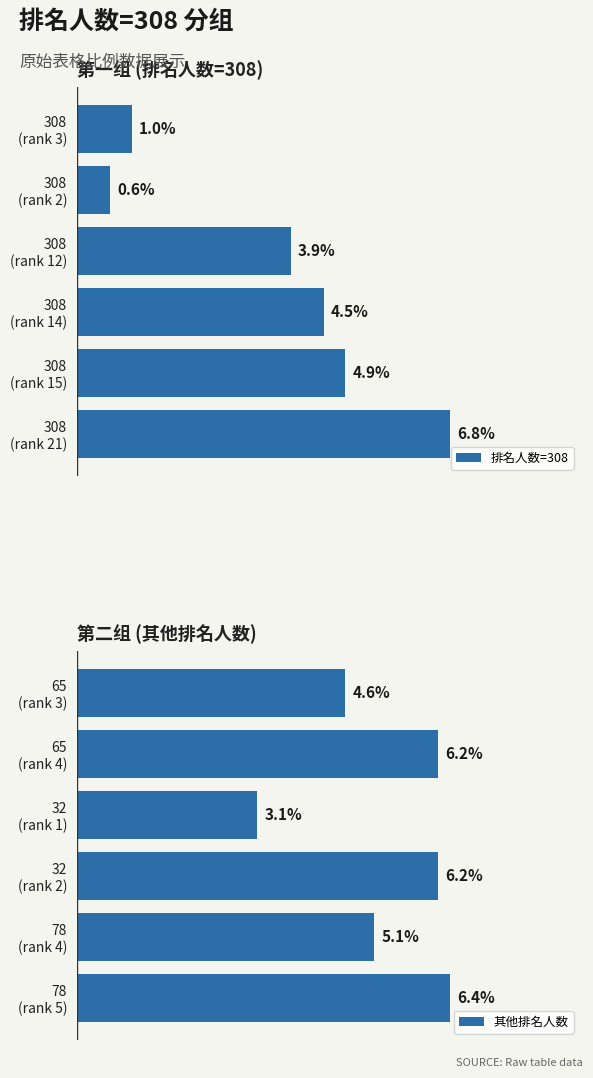

What is the difference between the second highest and second lowest values in the 其他排名人数 series?

1.6